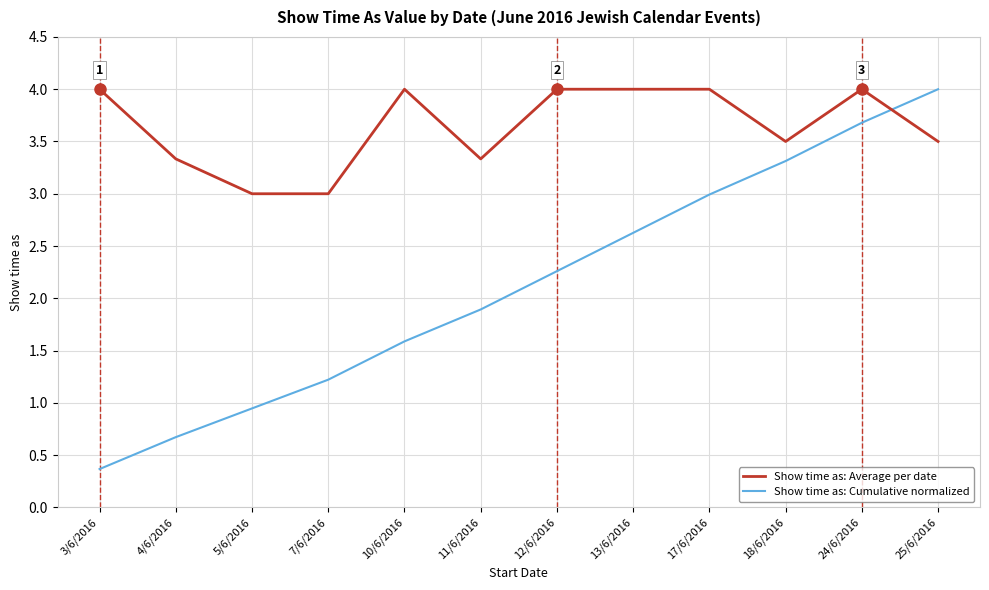

Between which two adjacent categories do Show time as: Average per date and Show time as: Cumulative normalized first intersect?

24/6/2016 and 25/6/2016